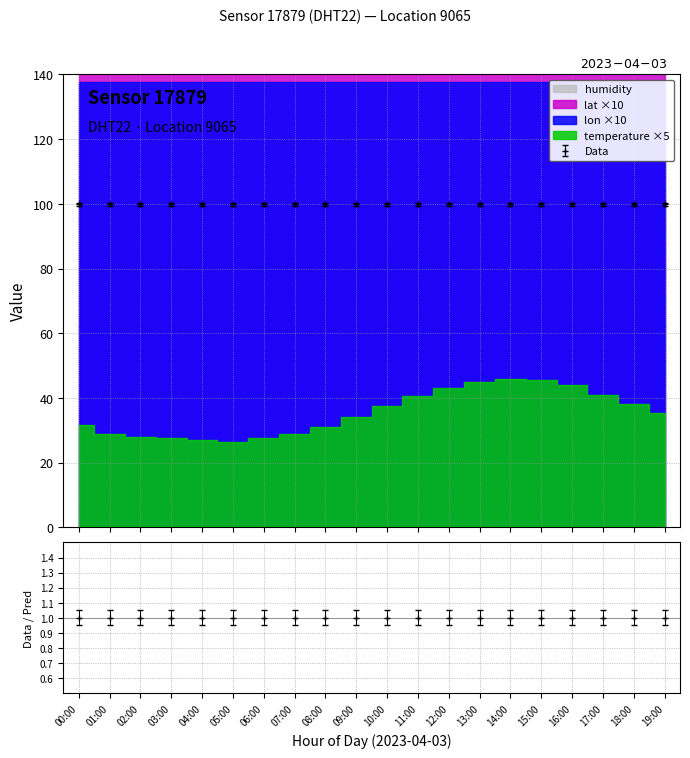

Is it true that temperature equals 2.9 at 03:00?

False